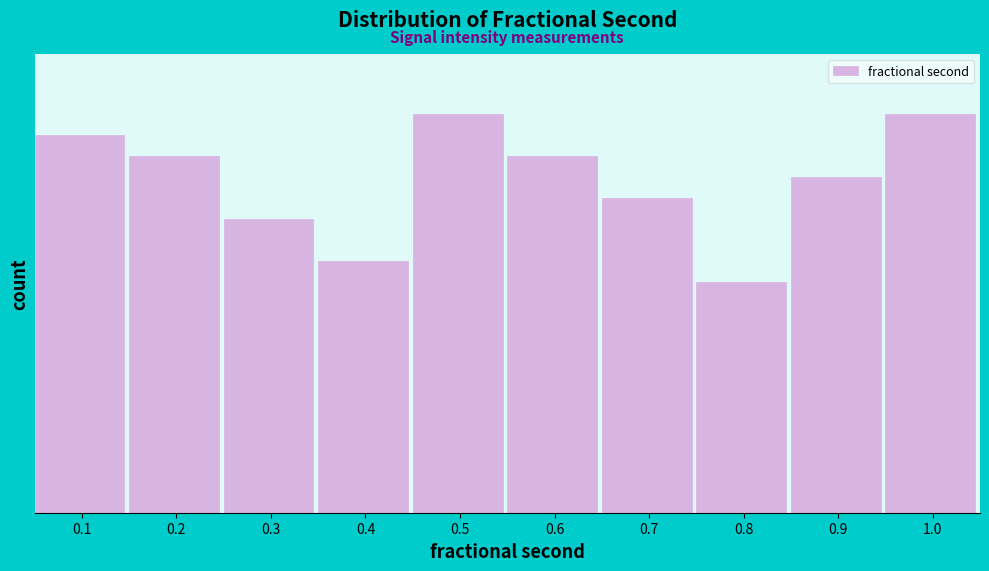

Are the bars horizontal?

No